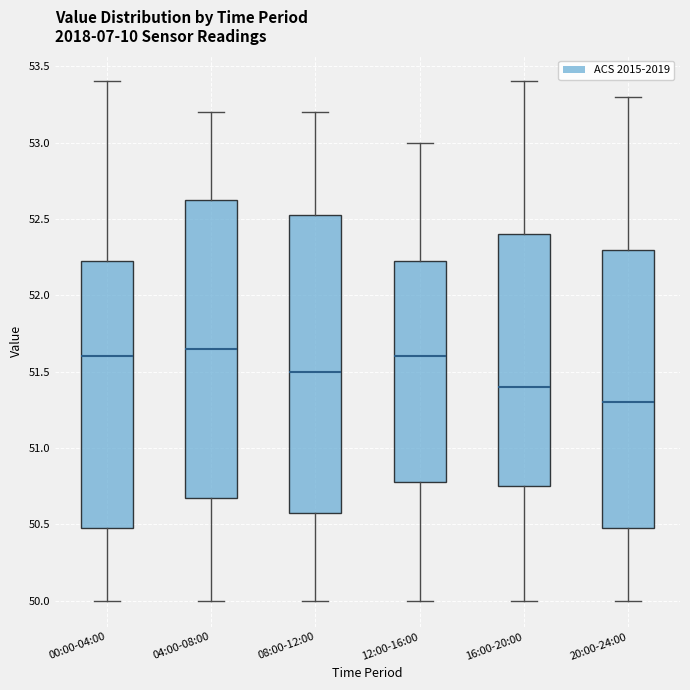

Reading left to right, transcribe this box plot: for each box, give where its median line is, the range the box spans, and where its two whiskers end, as read against the y-axis. The values are not printed on the chart, so give them approximately, as read against the axis.

00:00-04:00: median 51.60, box 50.50 to 52.25, whiskers 50.00 to 53.40
04:00-08:00: median 51.65, box 50.70 to 52.65, whiskers 50.00 to 53.20
08:00-12:00: median 51.50, box 50.60 to 52.55, whiskers 50.00 to 53.20
12:00-16:00: median 51.60, box 50.80 to 52.25, whiskers 50.00 to 53.00
16:00-20:00: median 51.40, box 50.75 to 52.40, whiskers 50.00 to 53.40
20:00-24:00: median 51.30, box 50.50 to 52.30, whiskers 50.00 to 53.30